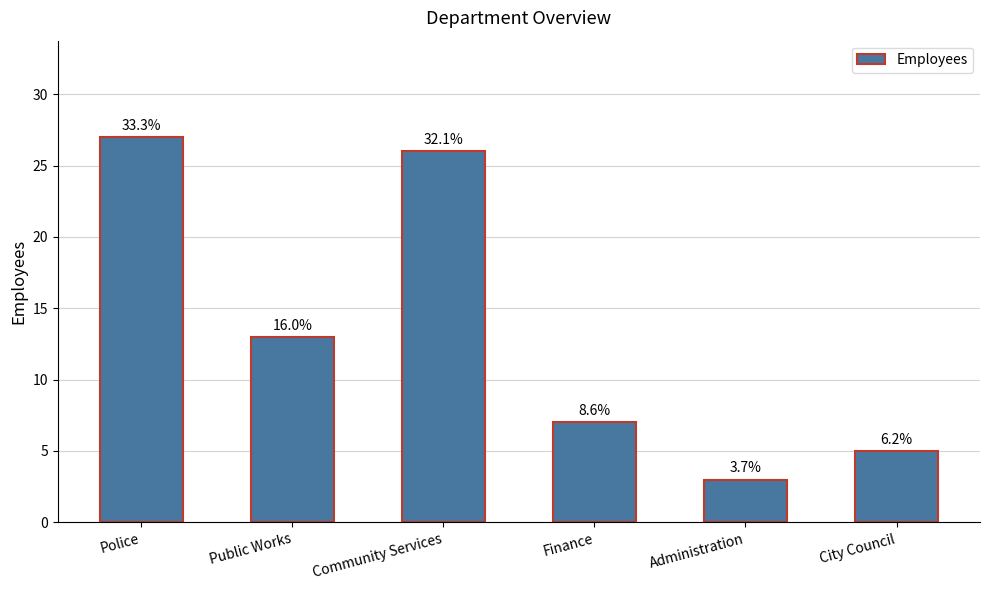

What is the greatest value displayed?

27